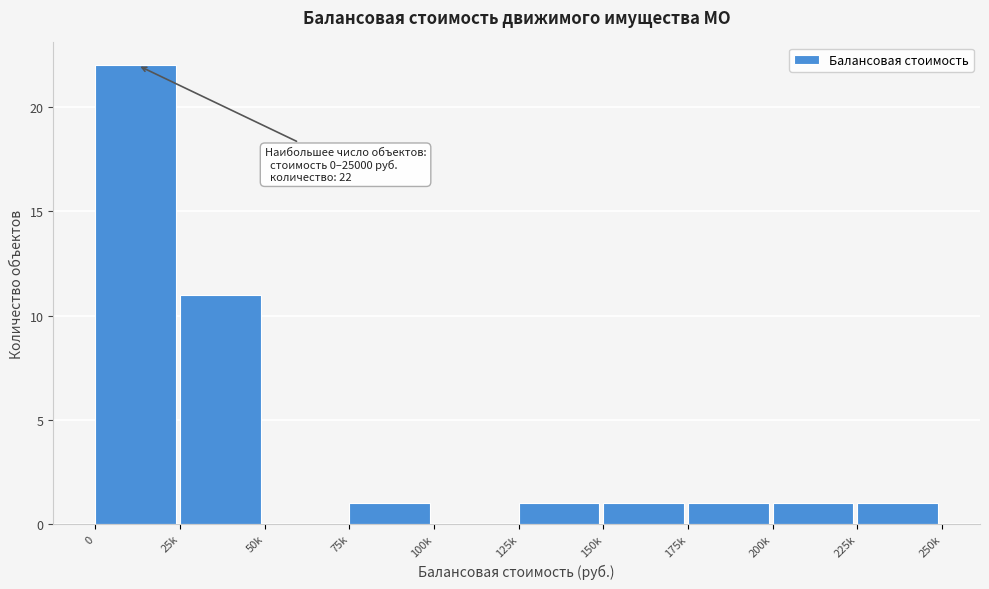

Reading right to left, extract all data points from this chart.

225k=1	200k=1	175k=1	150k=1	125k=1	100k=0	75k=1	50k=0	25k=11	0=22